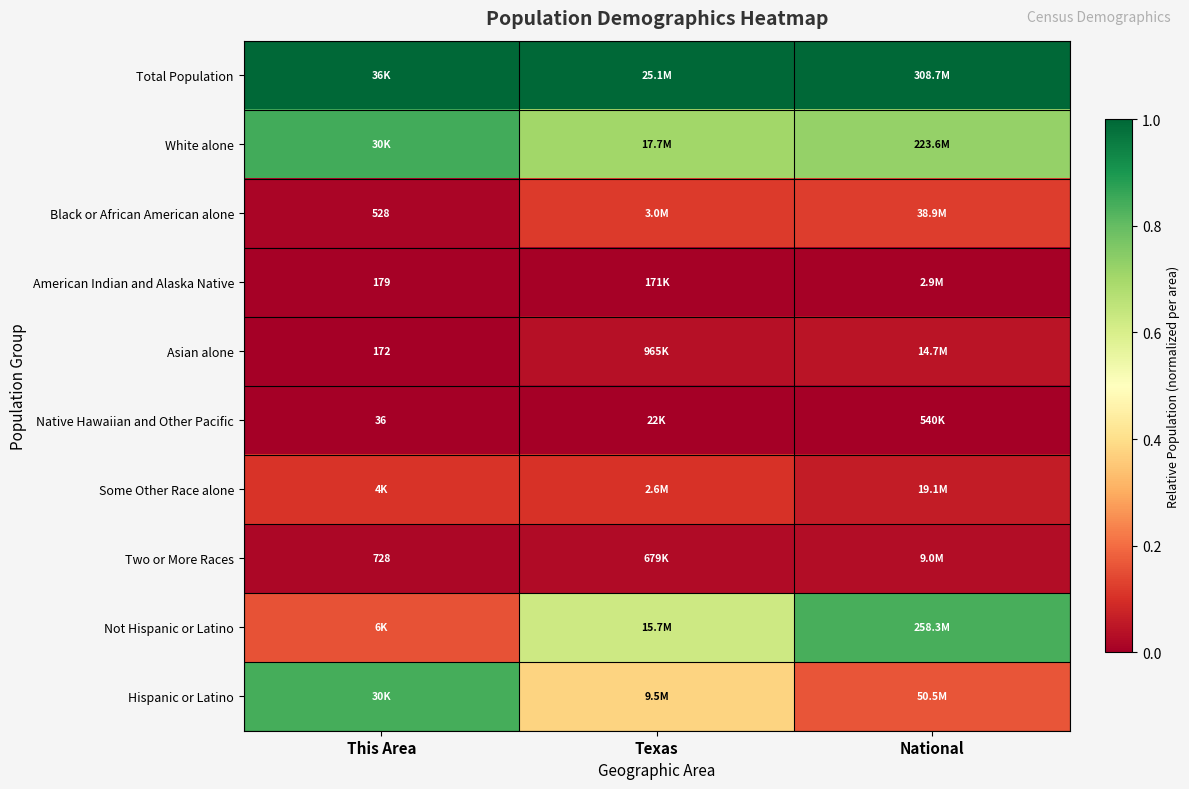

The Hispanic or Latino series shows 0.2 at National. True or false?

True